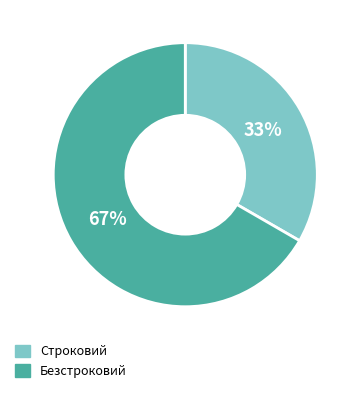

What percentage is the Безстроковий slice, to the nearest percent?

67%